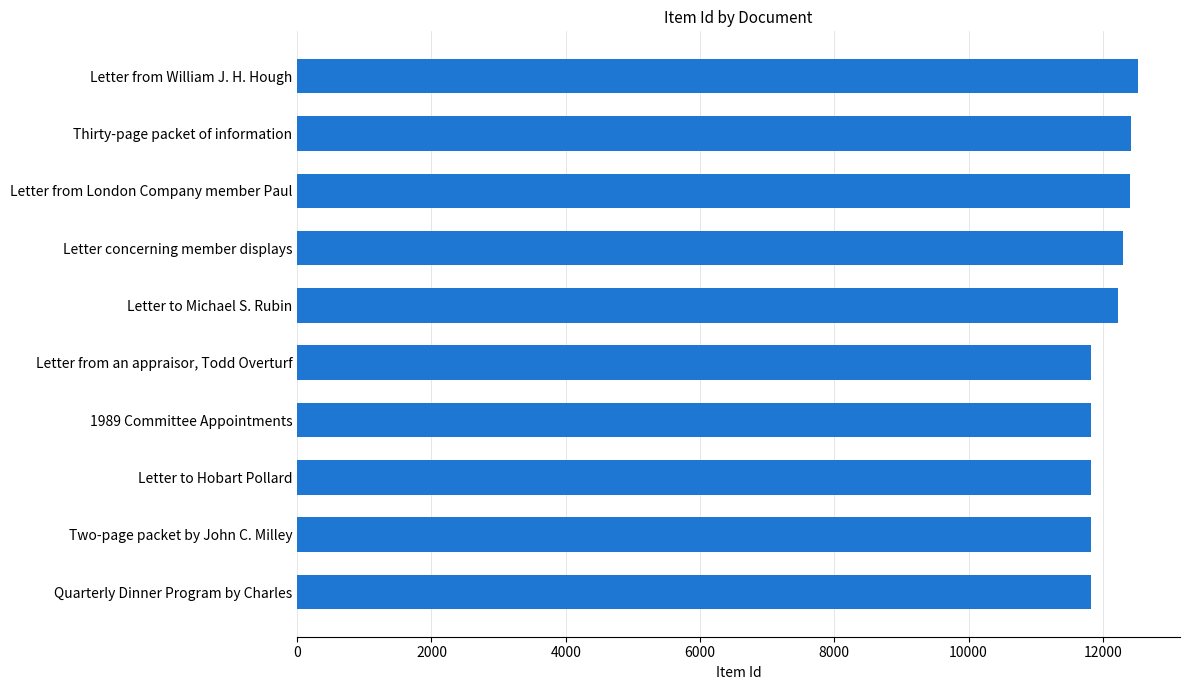

The value at Thirty-page packet of information is 12427. True or false?

True